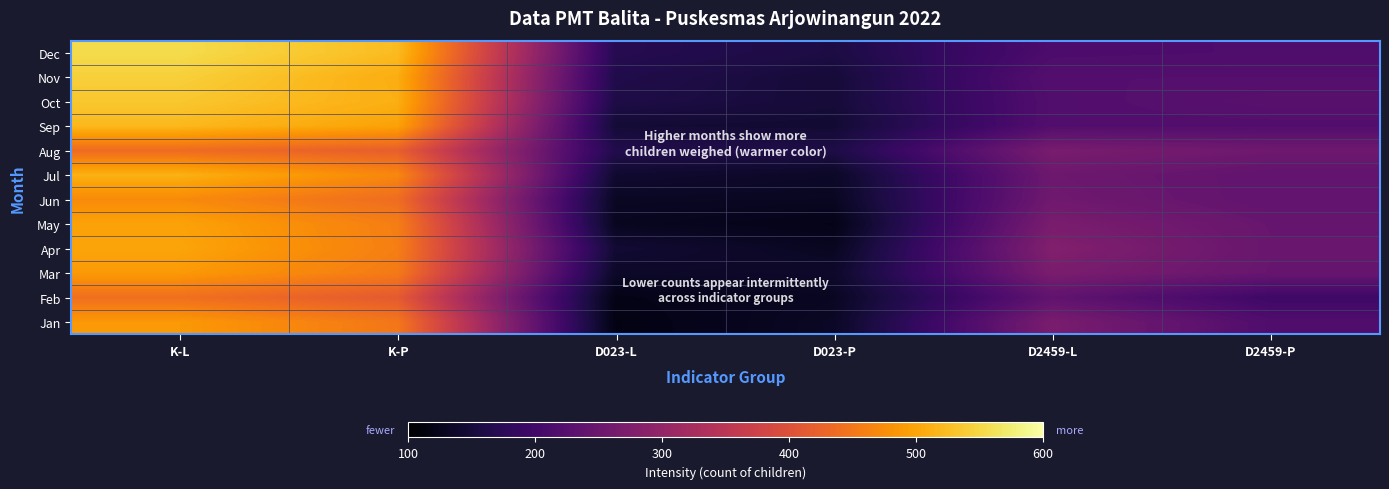

Which category has the highest value across all series?

K-L